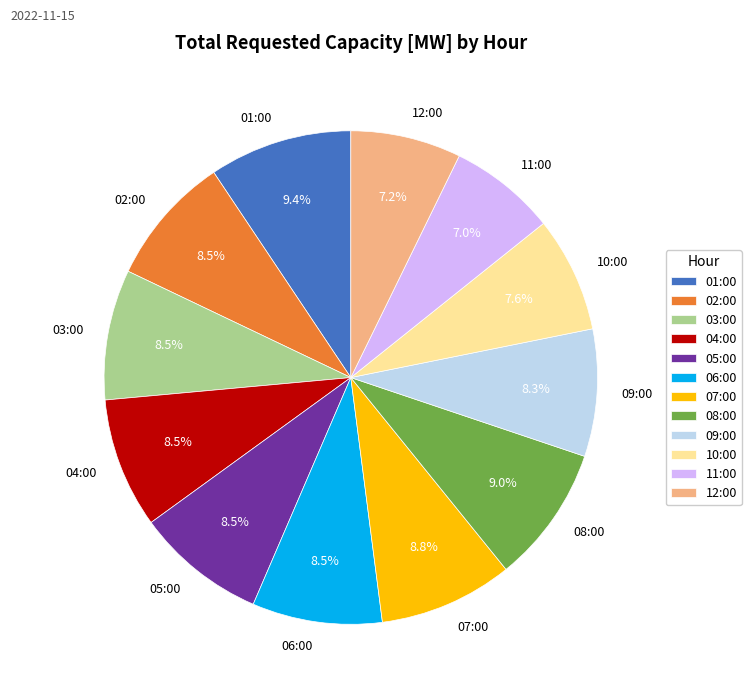

Approximately how many times larger is the value at 02:00 compared to 11:00?

1.2